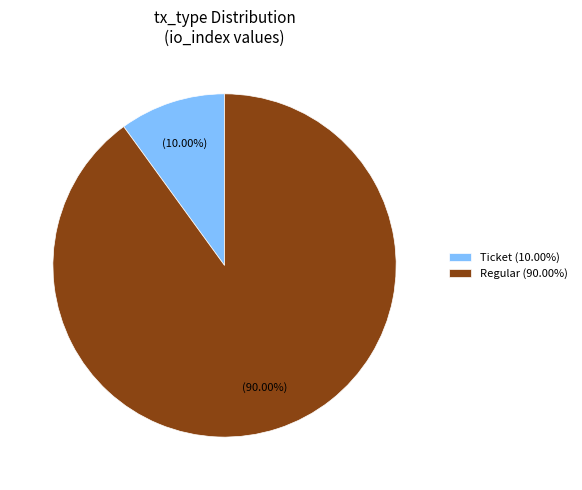

Is the sum of Ticket (10.00%) and Regular (90.00%) greater than half?

Yes